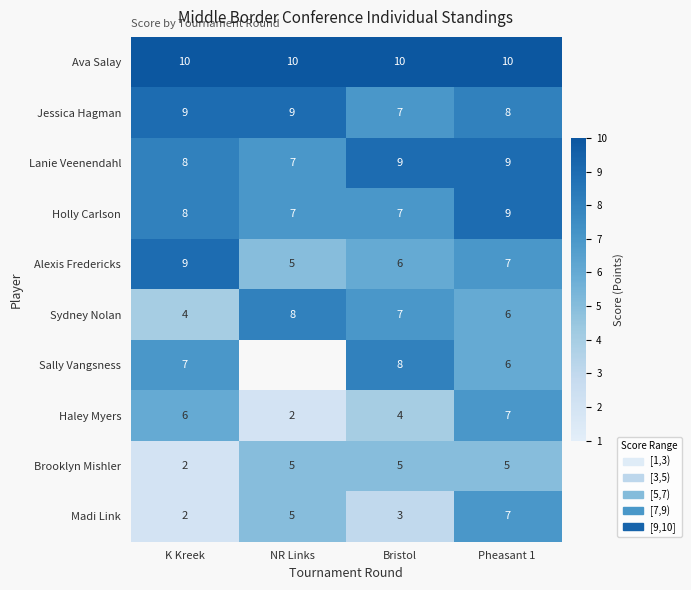

At which category is the sum across all series the highest?

Pheasant 1